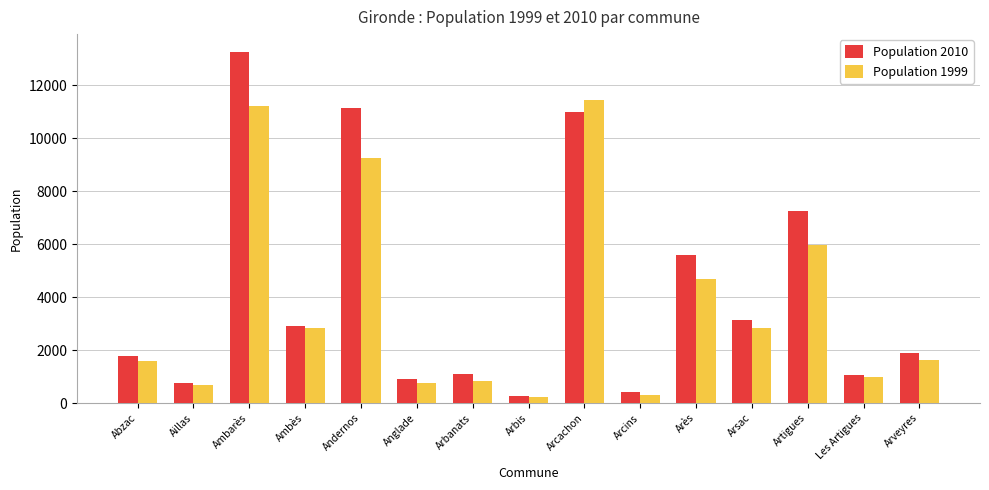

At which category does the chart reach its peak across all series?

Ambarès